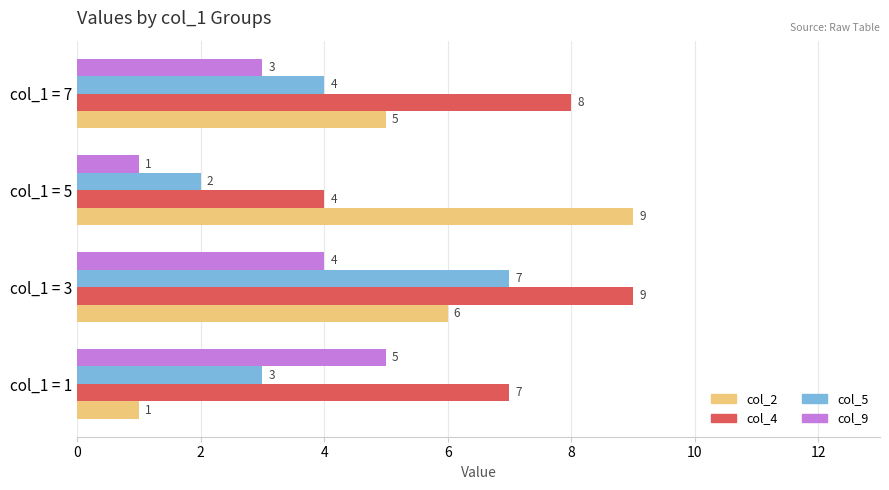

The value of col_9 at col_1 = 3 is 4. True or false?

True